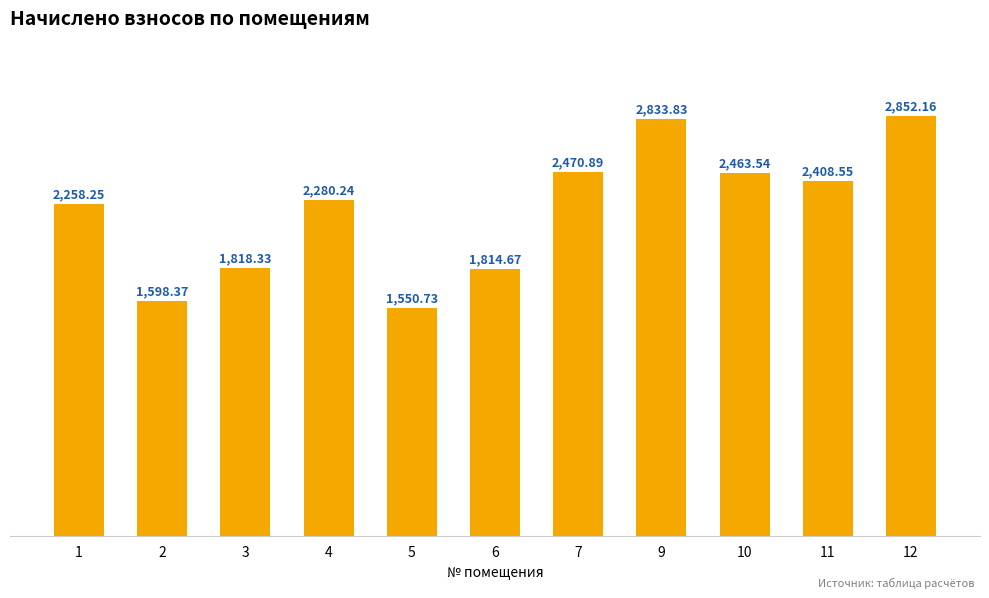

What is the greatest value displayed?

2852.2